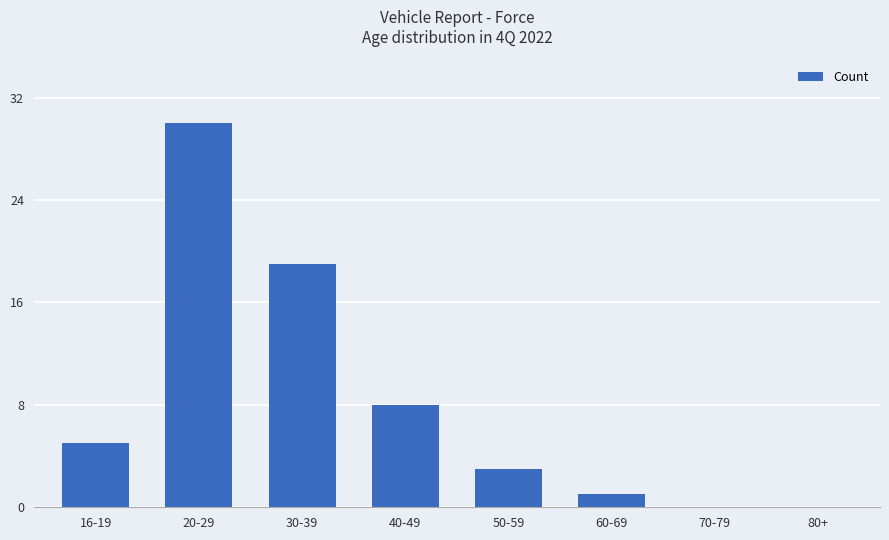

What is the sum of all values?

66